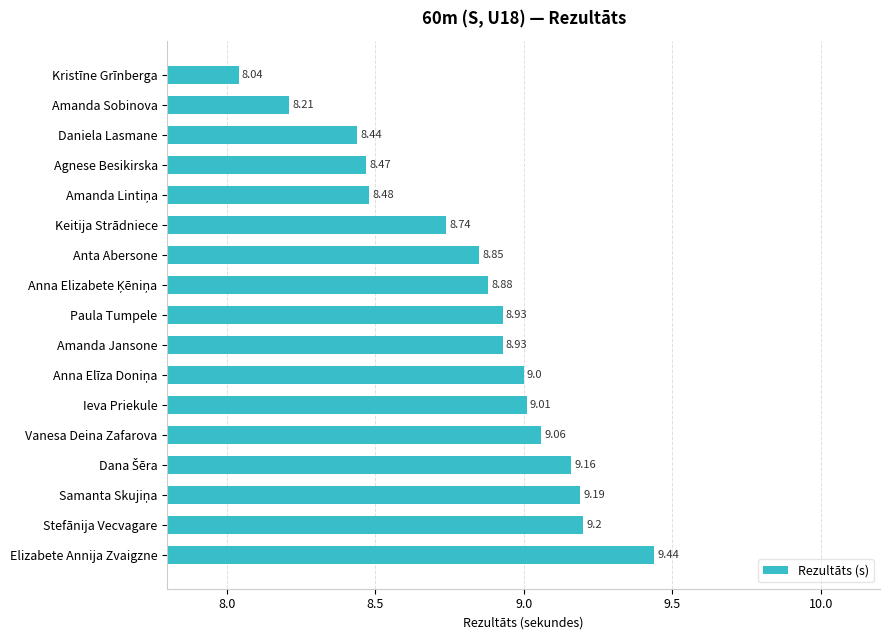

What is the difference between the second highest and minimum values?

1.2